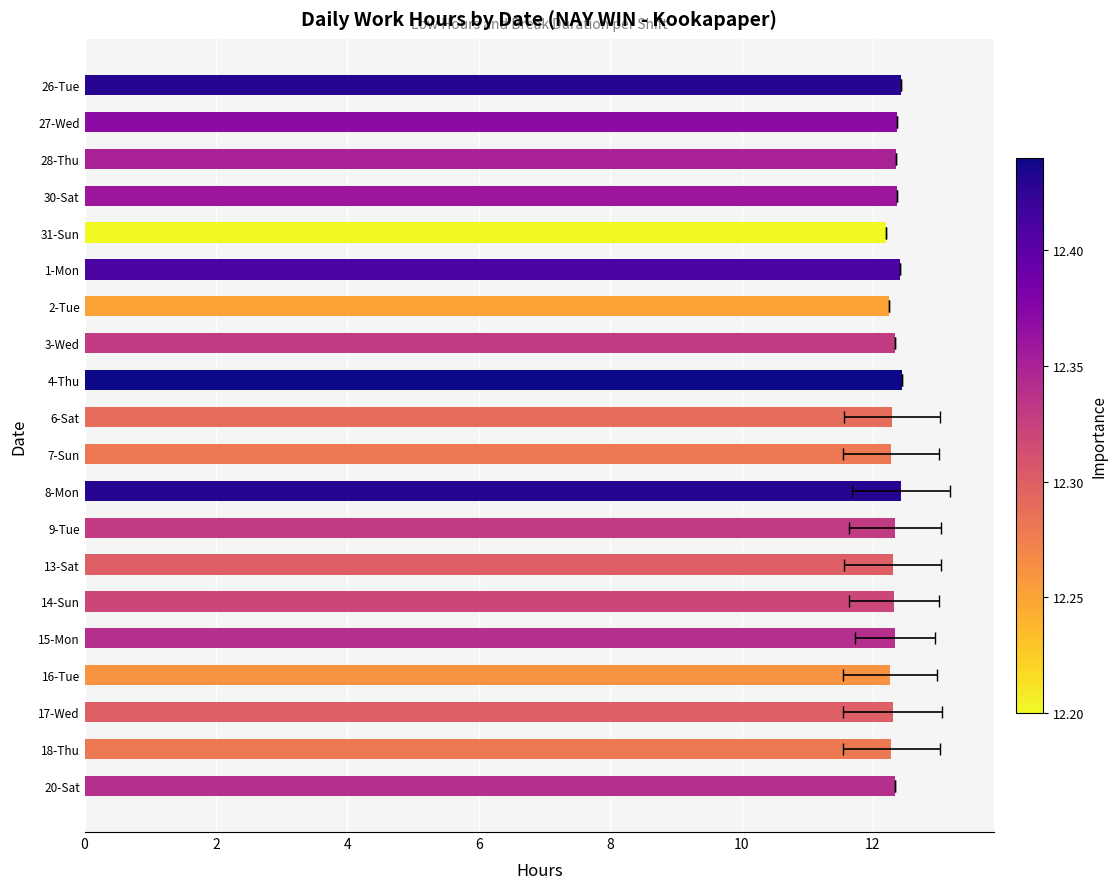

Count the number of data series in this chart.

1